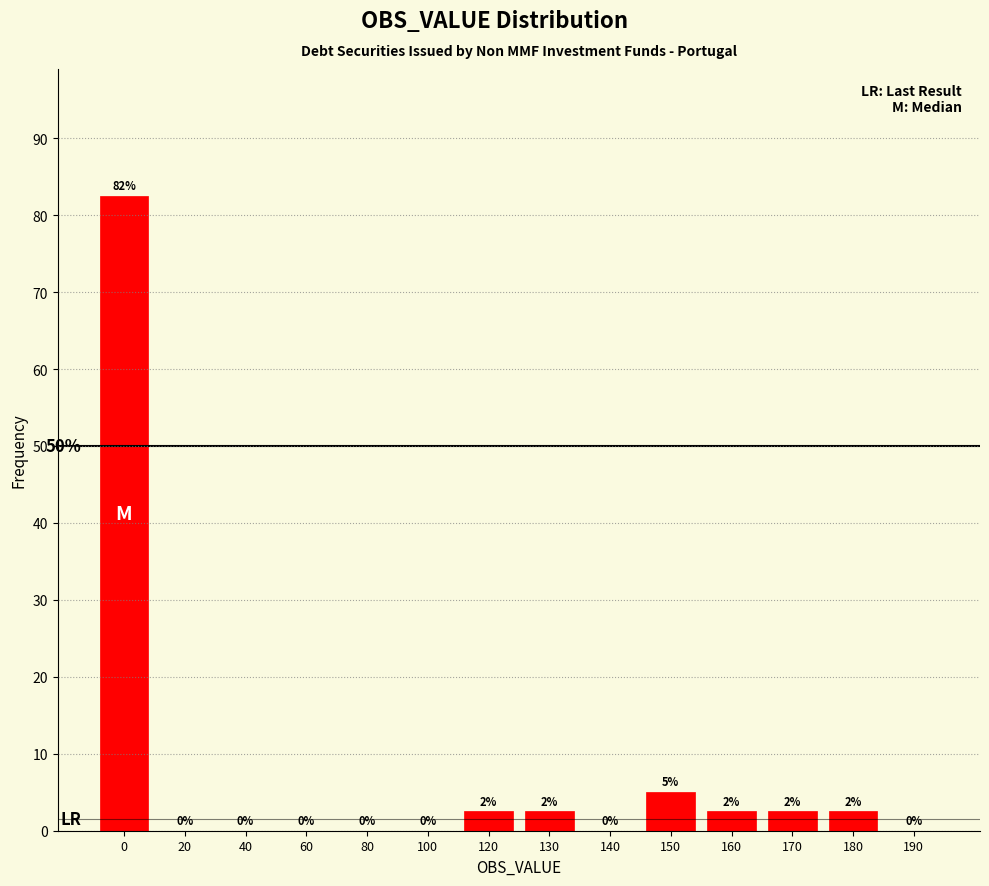

The value at 20 is 0.0. True or false?

True